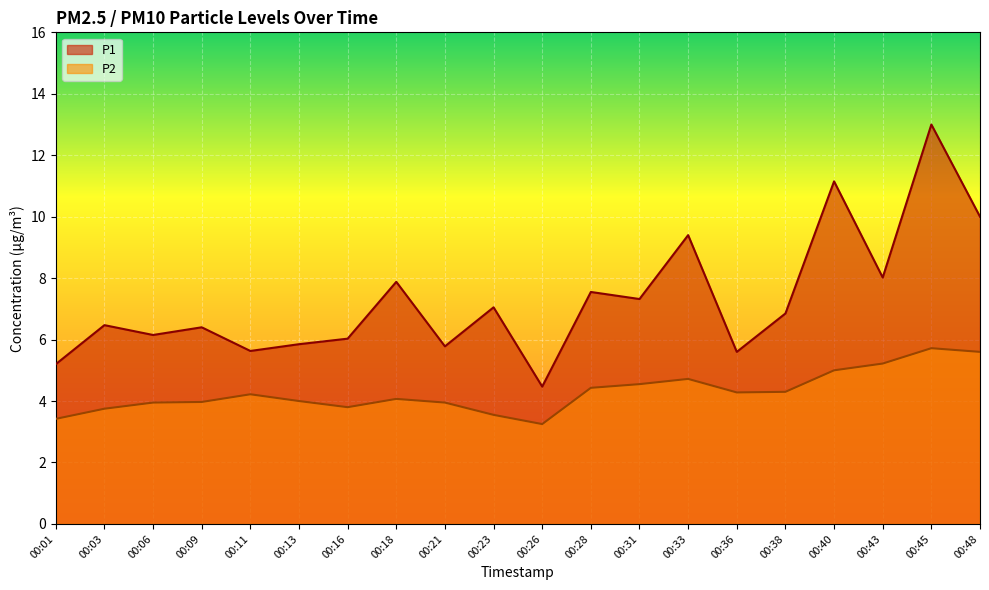

What is the spread (max minus min) of values at 00:43?

2.8